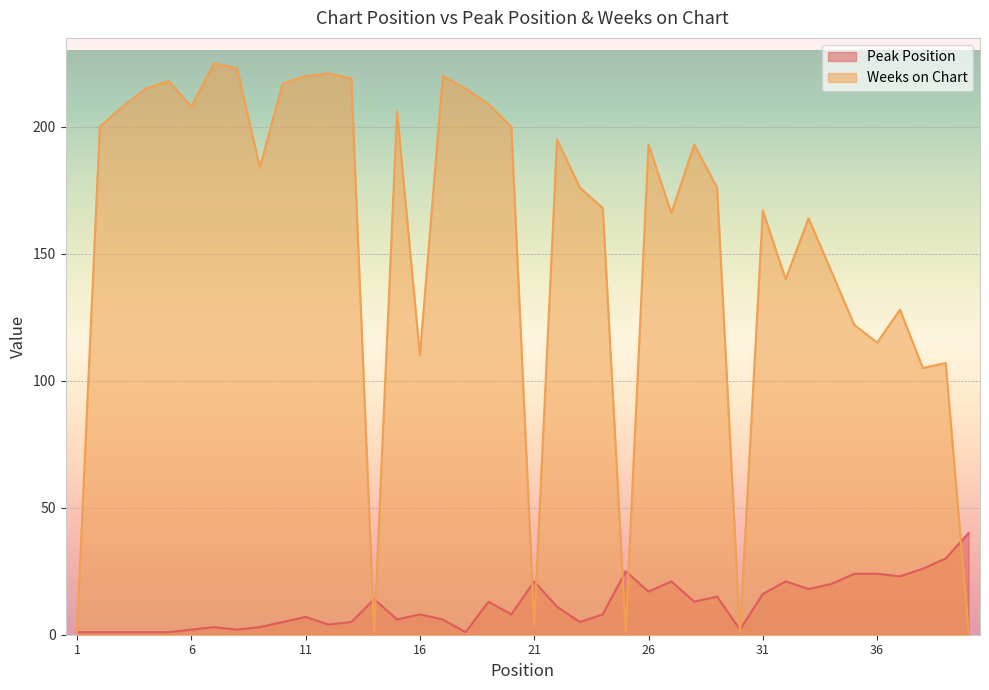

What is the value of the Peak Position point at the 14th from the left?

14